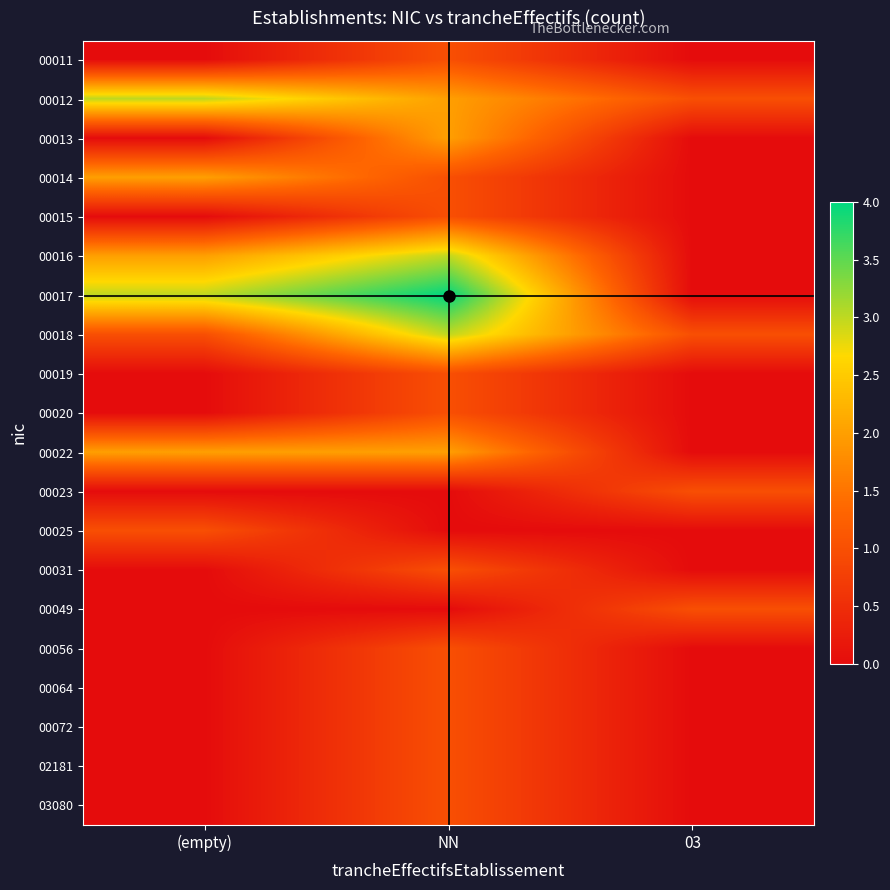

How many series are shown in this chart?

20